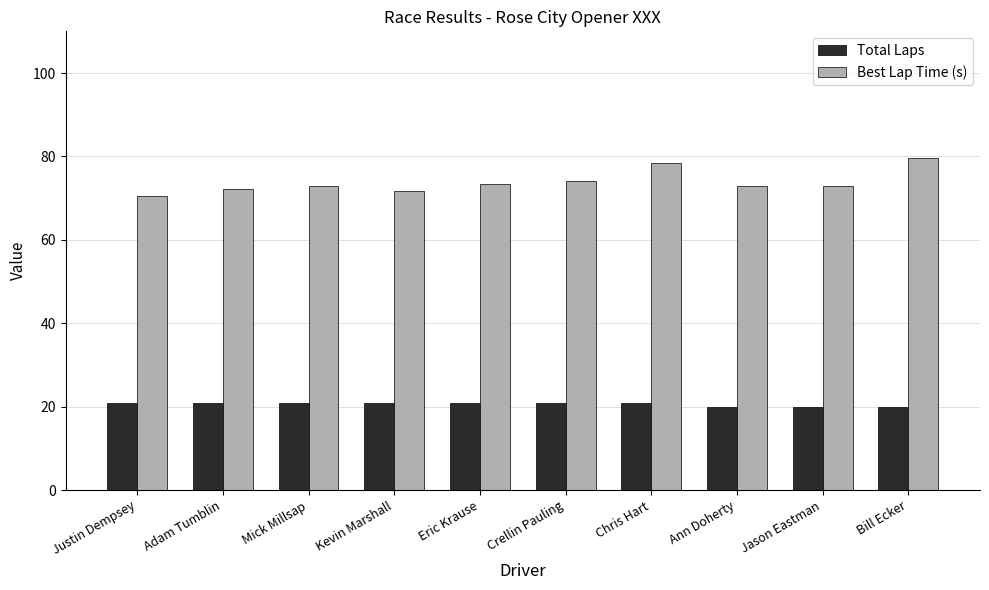

How many bars are there in total?

20